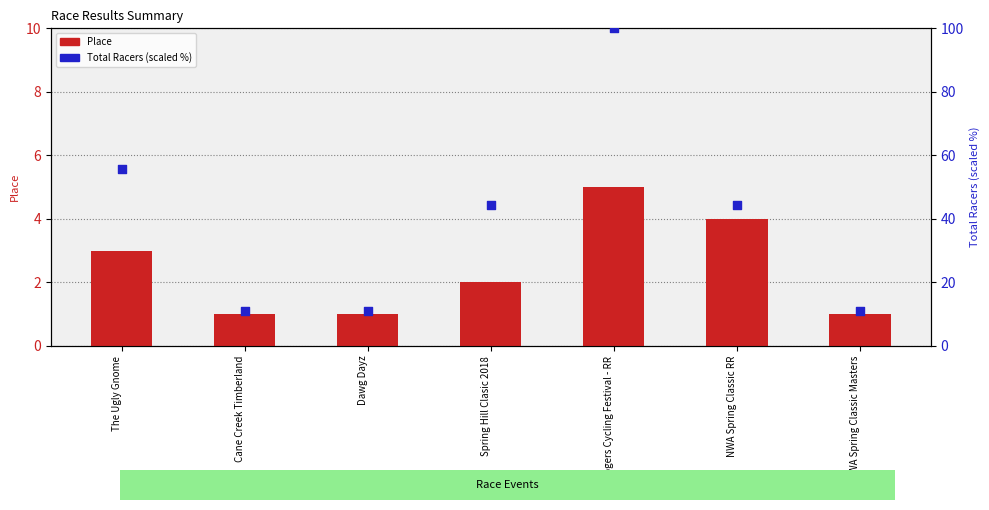

At how many categories does at least one series exceed 21?

4